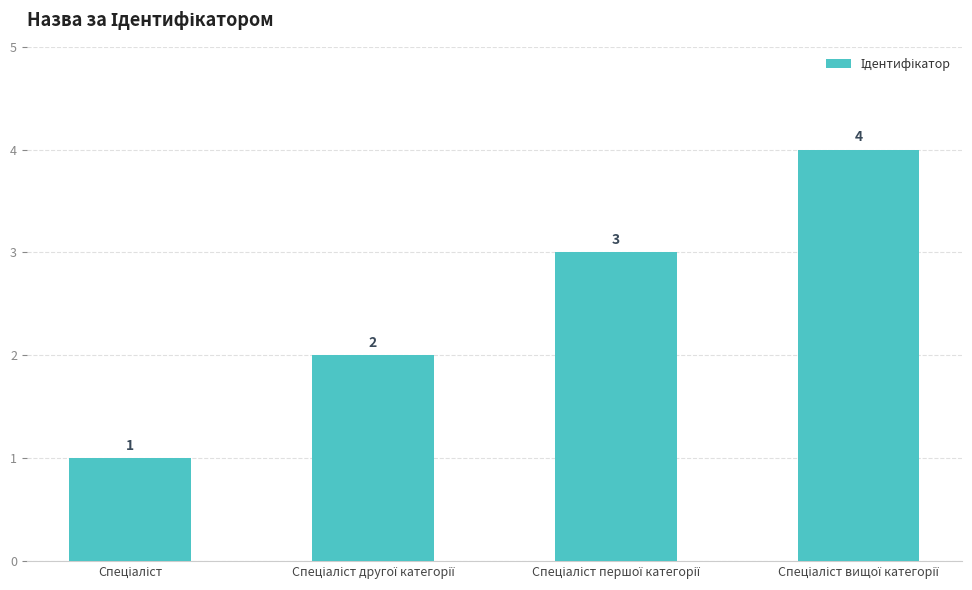

What is the maximum value shown in the chart?

4